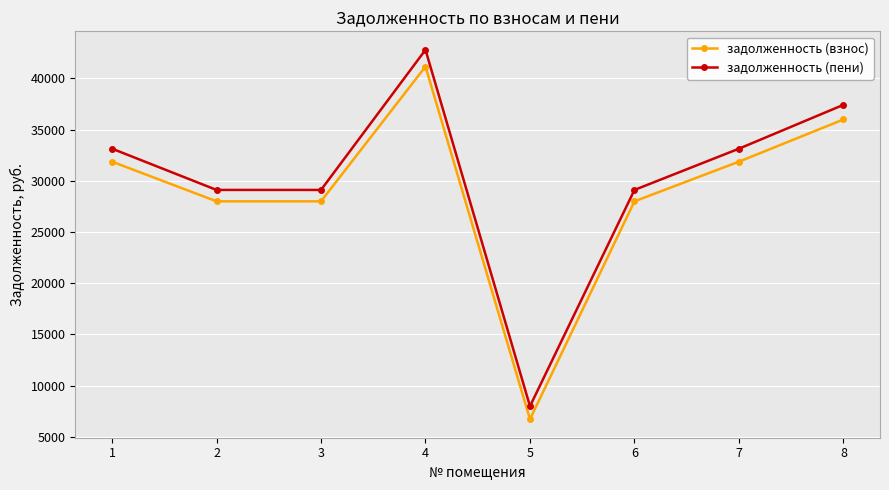

At which category is the sum across all series the highest?

4